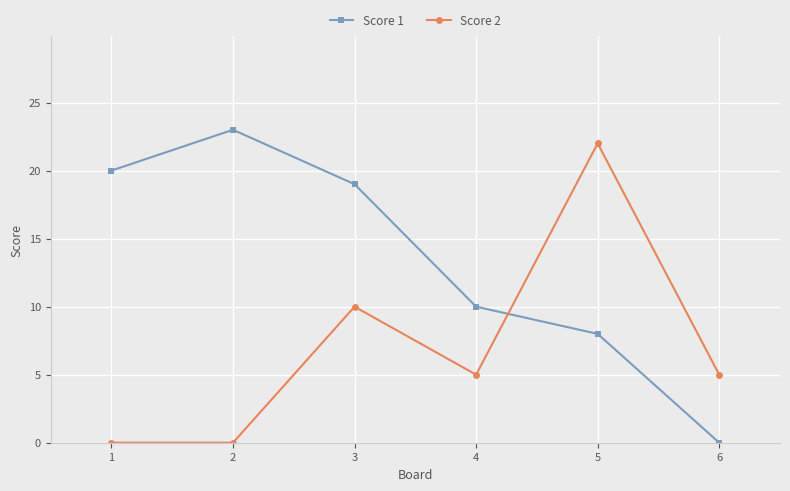

At which label does Score 2 reach its peak?

5